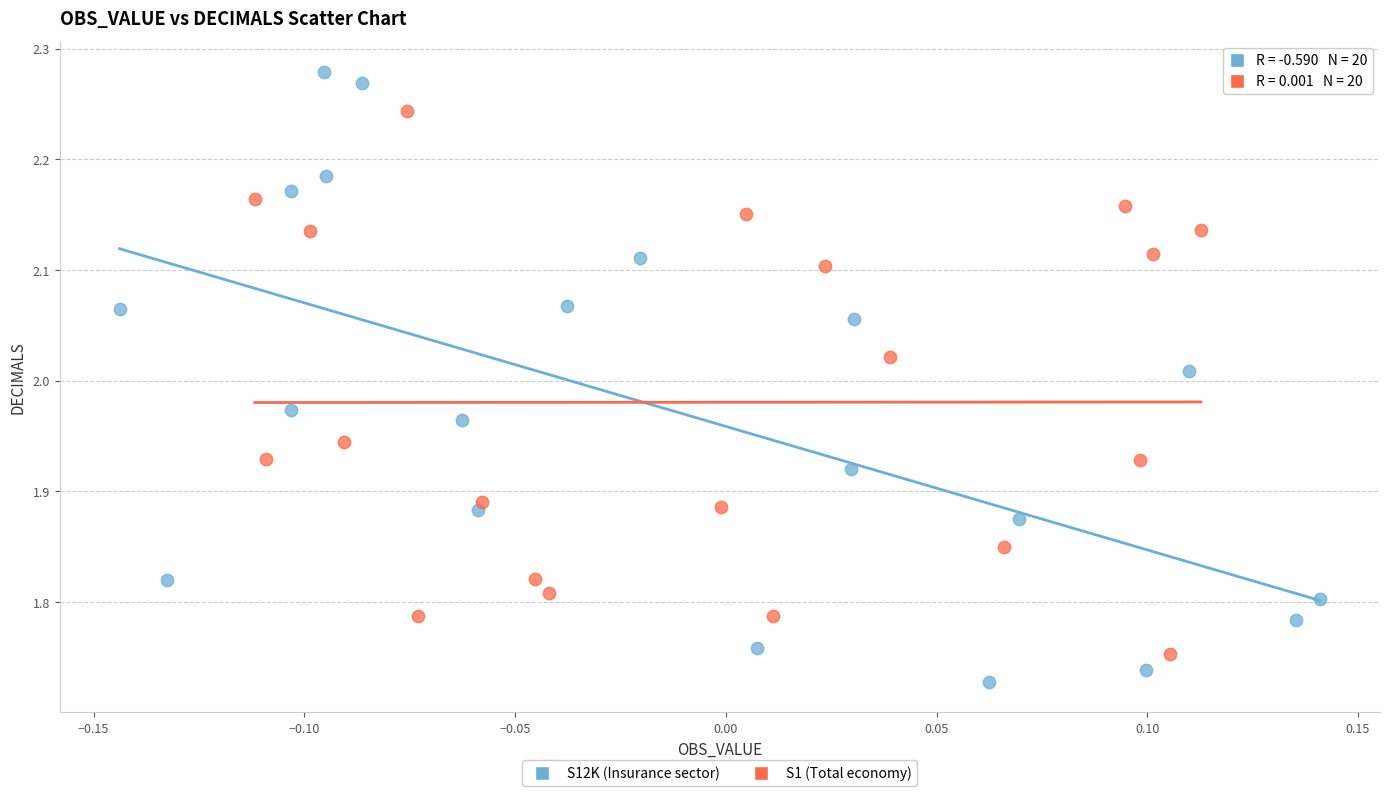

What are all the series names shown in the legend?

S12K (Insurance sector), S1 (Total economy)